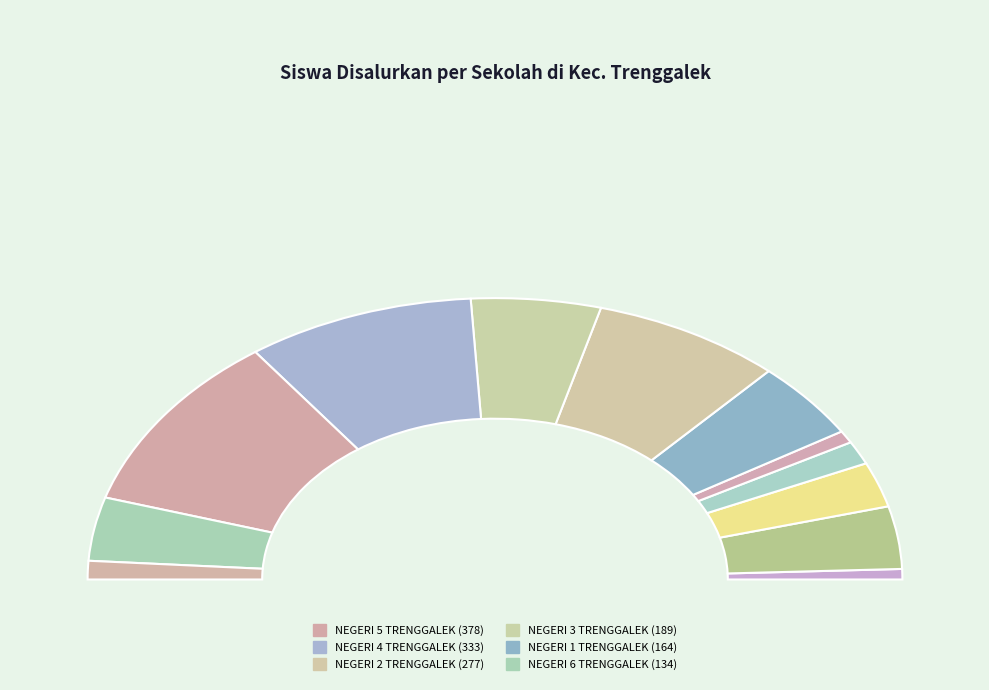

Is the sum of SMP NEGERI 1 TRENGGALEK and SMP NEGERI 3 TRENGGALEK greater than half?

No